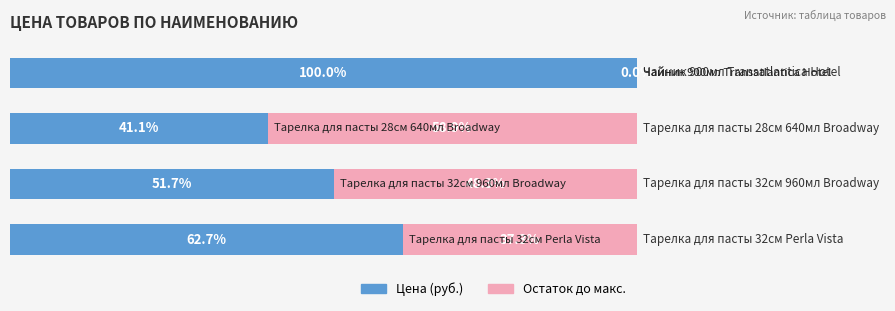

Reading left to right, transcribe all the data shown in this chart.

Цена (руб.): 0=62.7	1=51.7	2=41.1	3=100.0
Остаток до макс.: 0=37.3	1=48.3	2=58.9	3=0.0